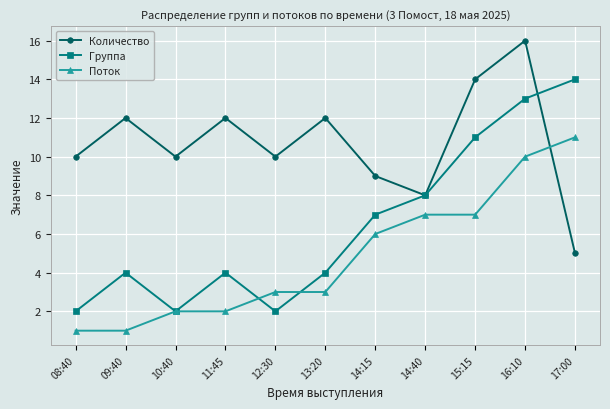

After their last crossing, which series has the higher values: Поток or Количество?

Поток